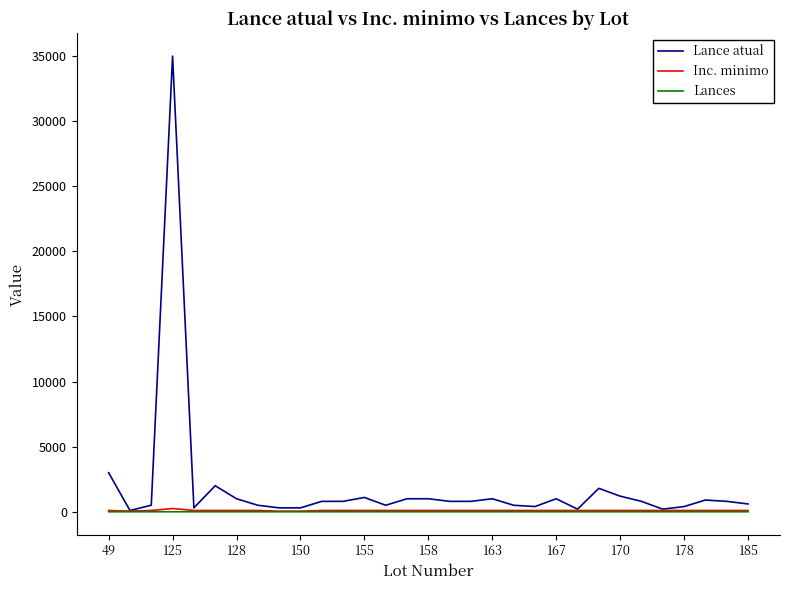

Which series has the largest total across all categories?

Lance atual